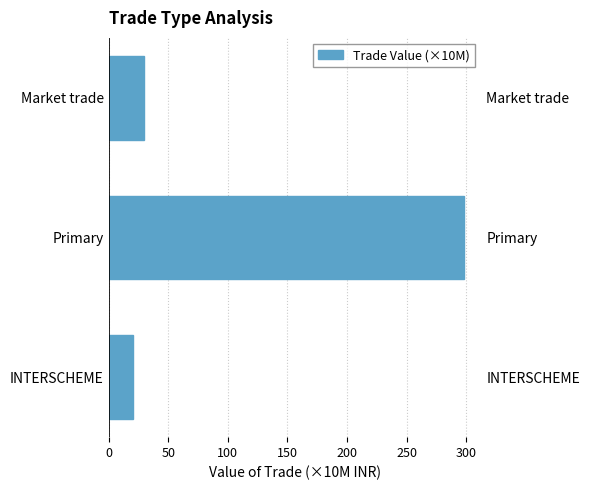

What is the difference between the maximum and second lowest values?

268.2